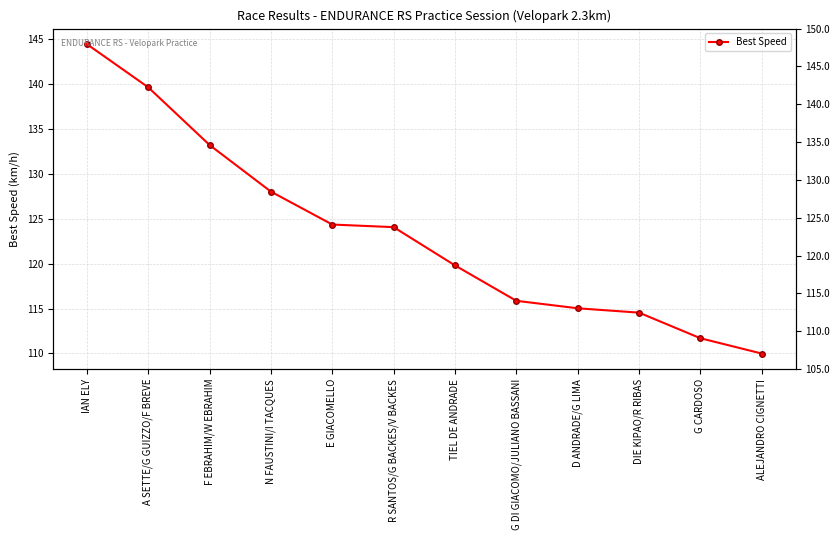

Reading left to right, list all the values displayed in this chart.

144.4	139.6	133.2	128.0	124.3	124.1	119.8	115.9	115.0	114.5	111.7	110.0